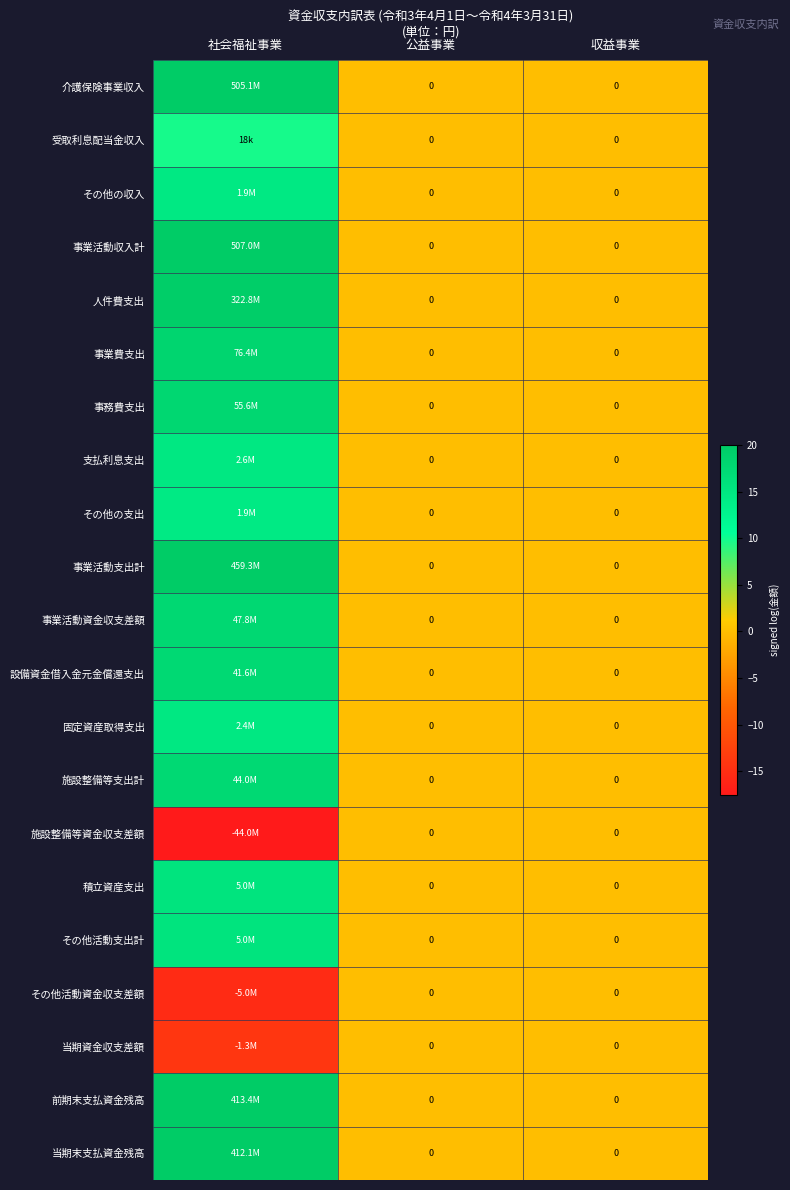

Is the value of 施設整備等資金収支差額 at 社会福祉事業 greater than the value of 介護保険事業収入 at 公益事業?

No